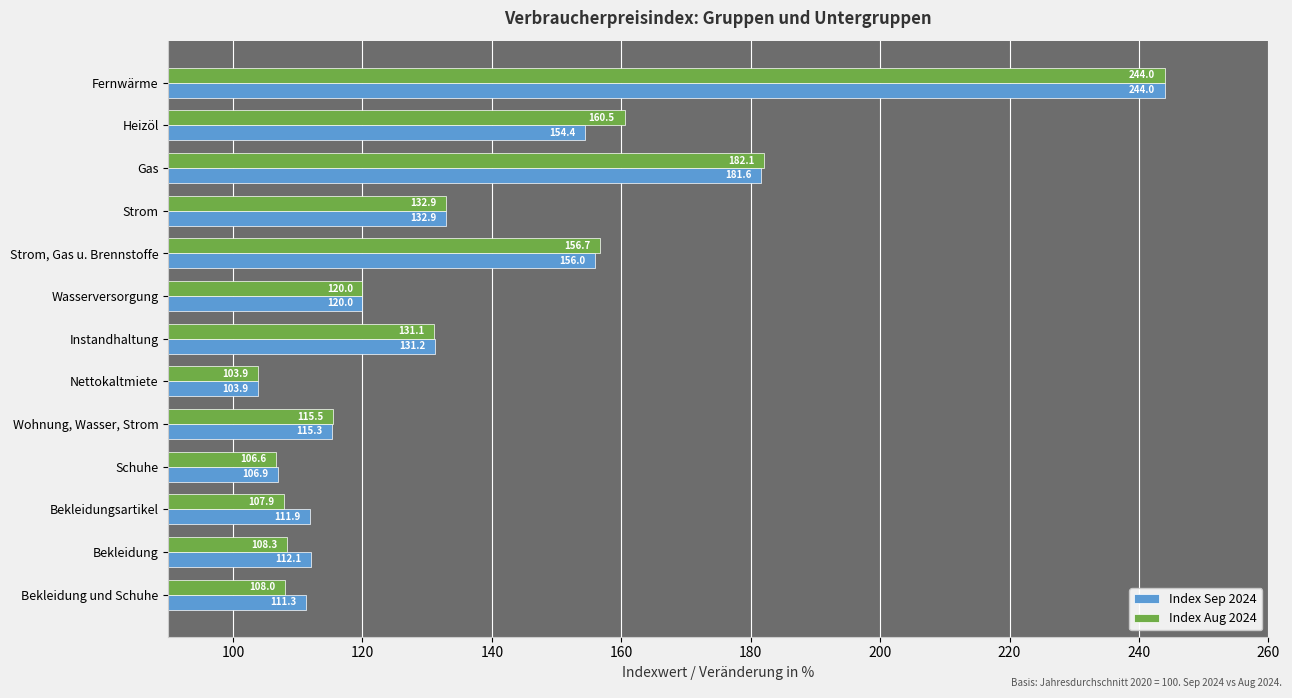

Is the value of Index Sep 2024 at Strom, Gas u. Brennstoffe greater than the value of Index Aug 2024 at Bekleidung?

Yes